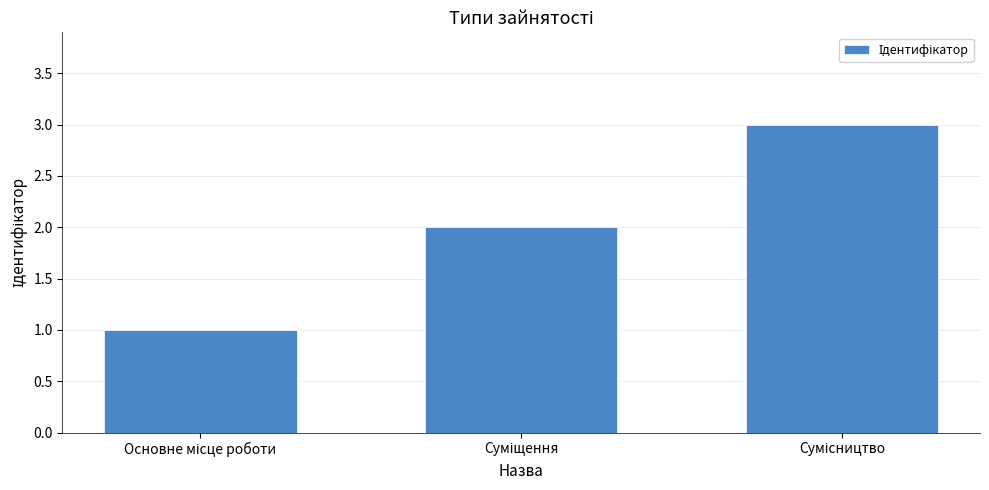

How many values are below 2?

1